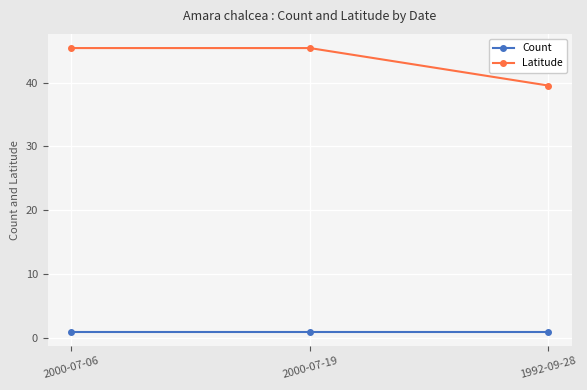

What is the difference between the highest and lowest values at 1992-09-28?

38.5